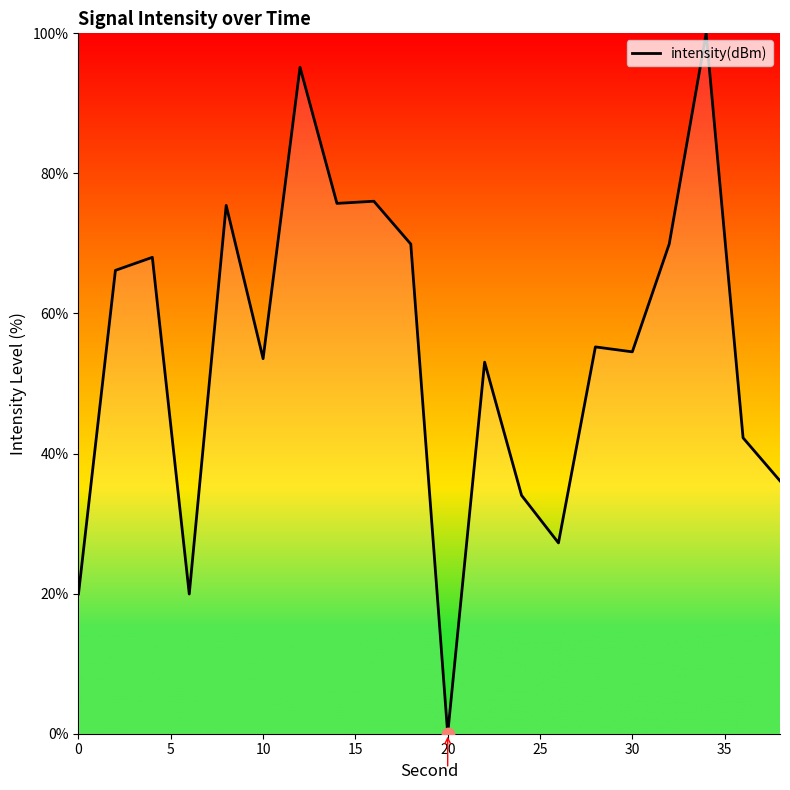

What is the difference between the maximum and minimum values?

100.0